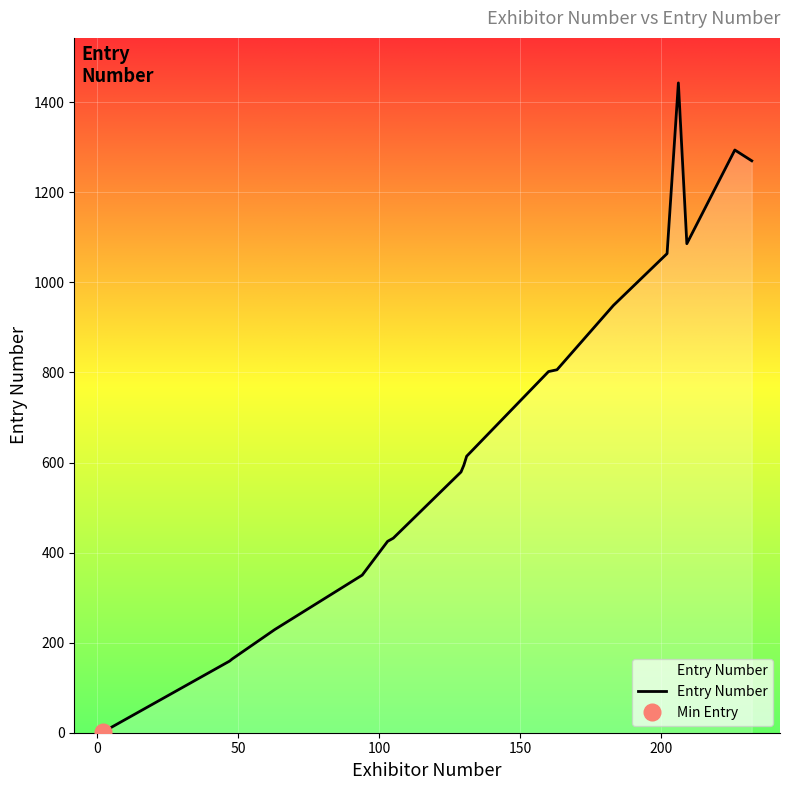

What is the maximum value shown in the chart?

1443